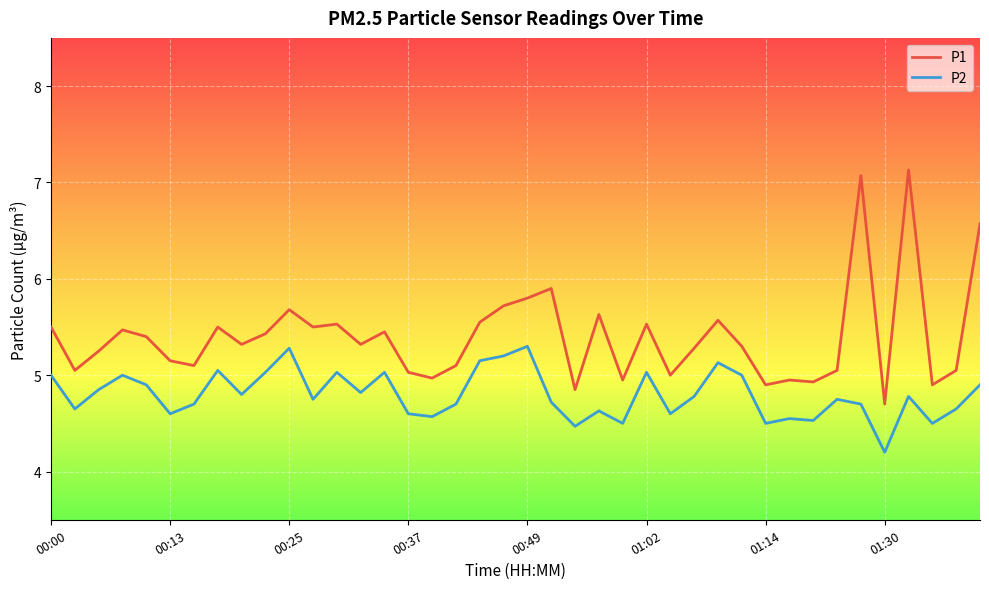

What is the difference between the maximum and minimum values in the P2 series?

1.1